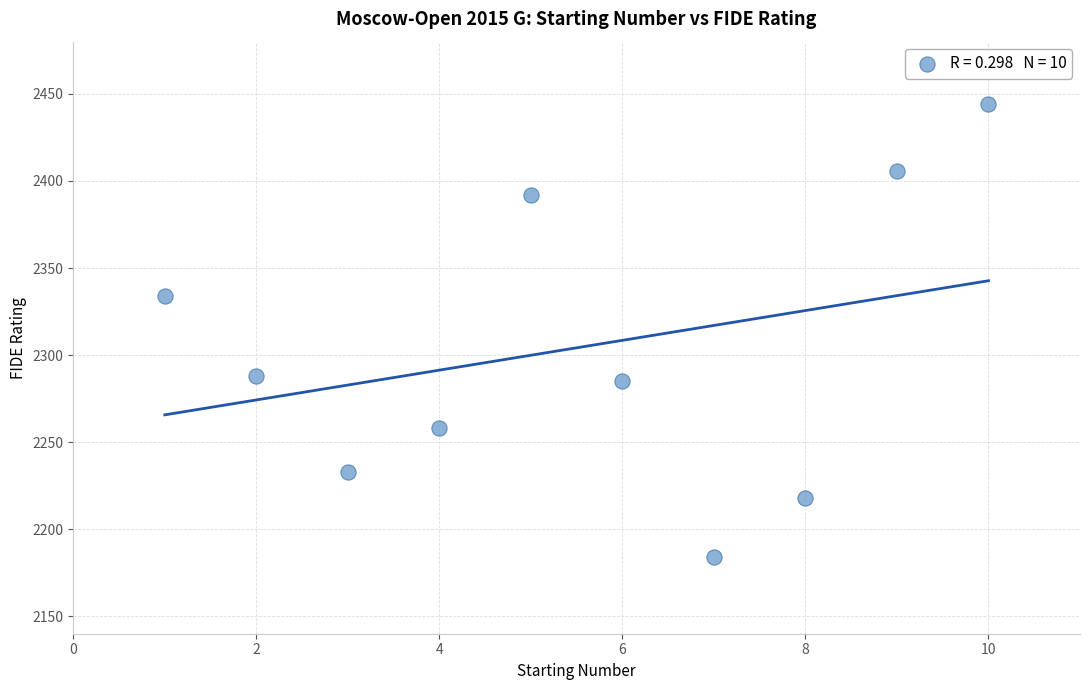

What is the average Y value?

2304